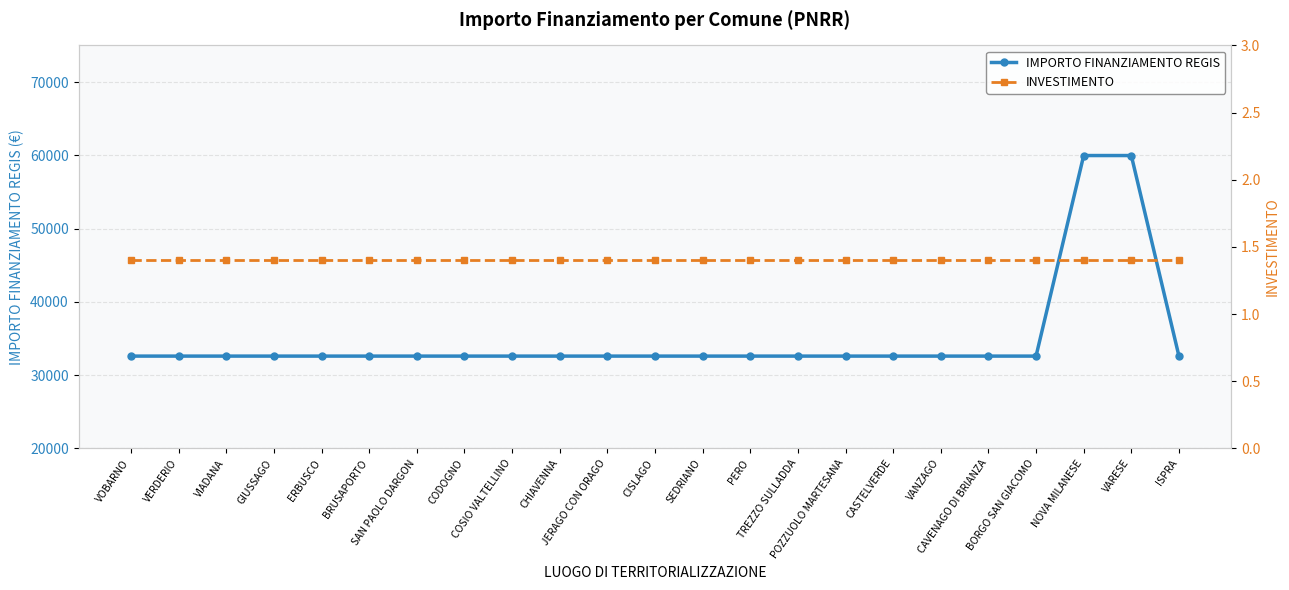

What is the difference between the second highest and minimum values in the IMPORTO FINANZIAMENTO REGIS series?

27377